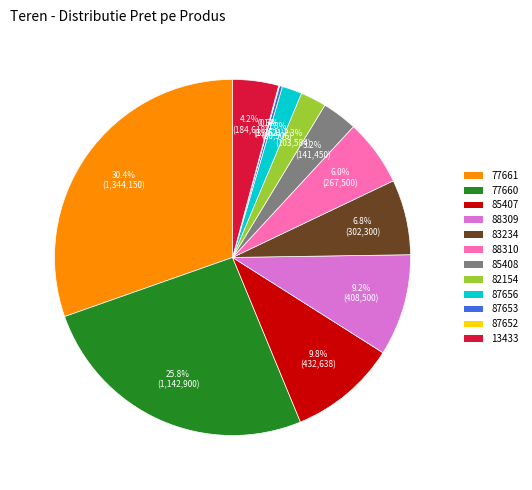

Which has a higher value, 77661 or 13433?

77661